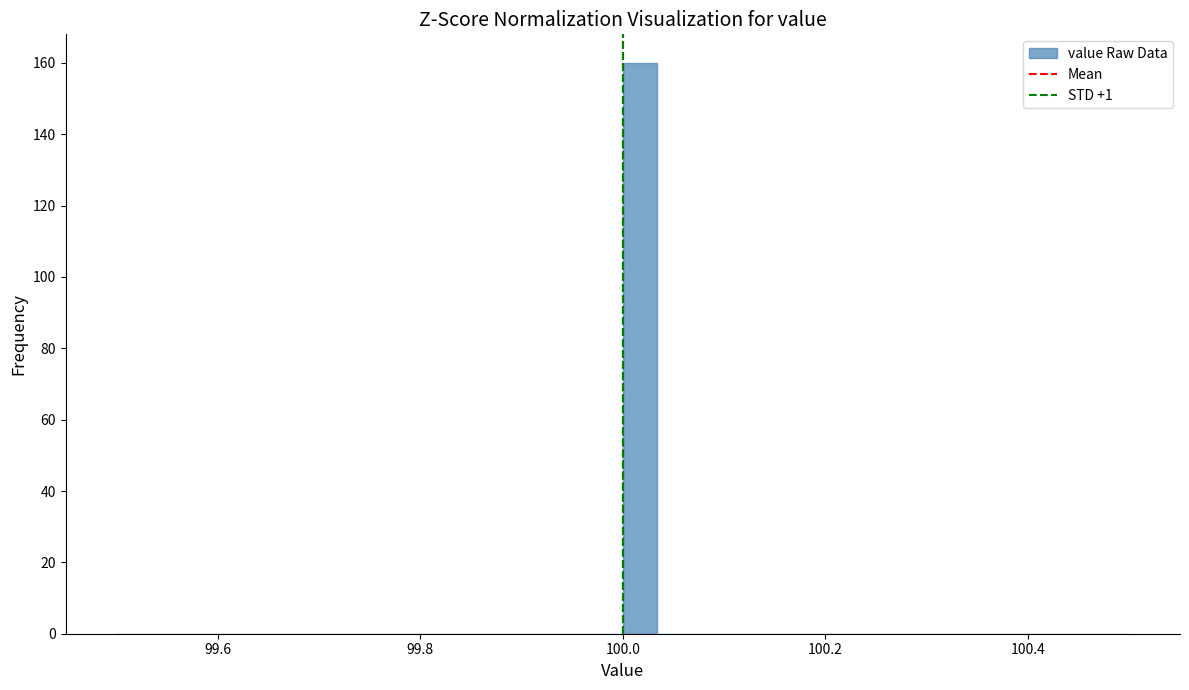

Around what value on the x-axis is the tallest bar? Give the approximate position of its centre, as read against the axis.

100.02